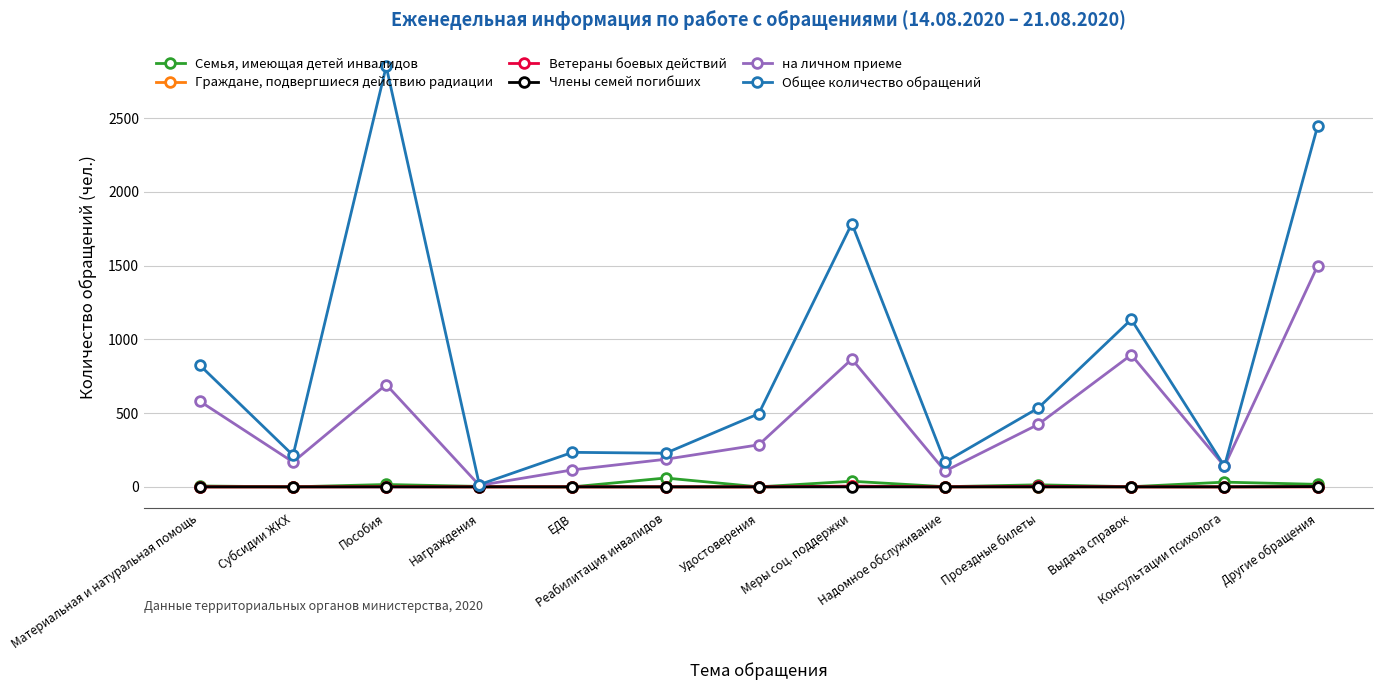

How many series are shown in this chart?

6